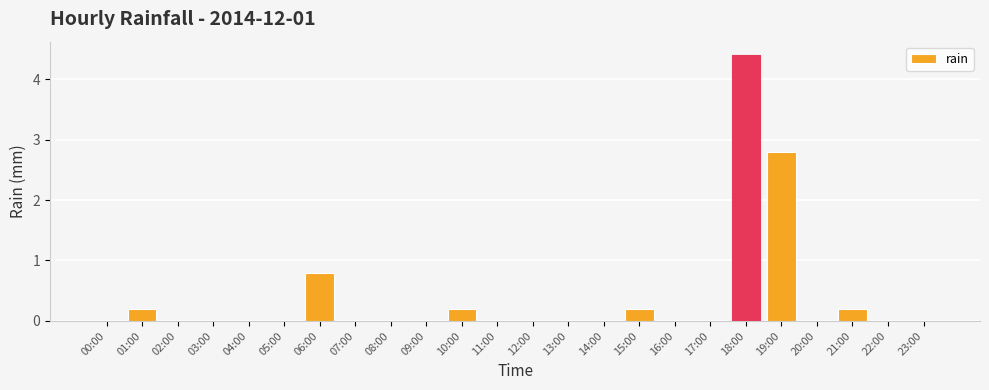

Reading right to left, extract all data points from this chart.

0.0	0.0	0.2	0.0	2.8	4.4	0.0	0.0	0.2	0.0	0.0	0.0	0.0	0.2	0.0	0.0	0.0	0.8	0.0	0.0	0.0	0.0	0.2	0.0